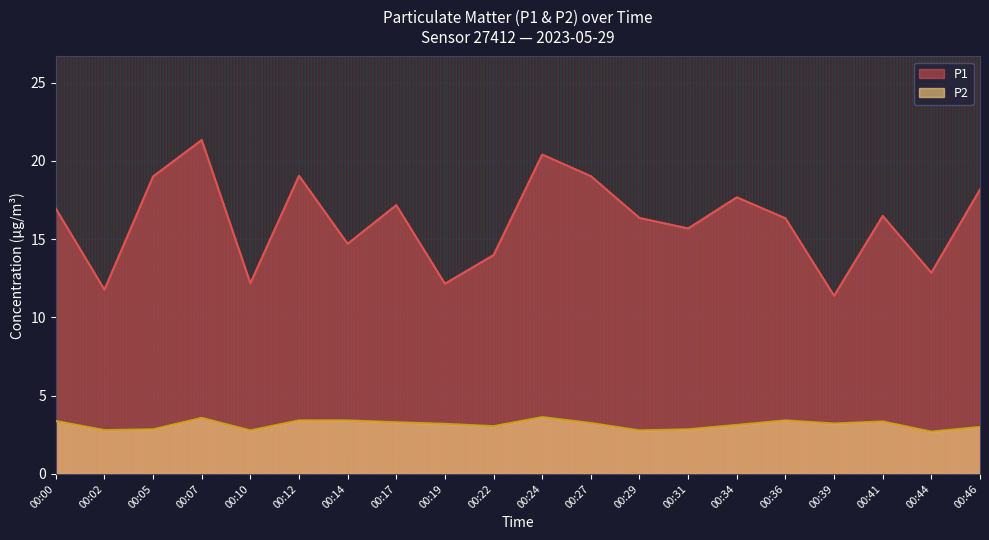

At which category is the sum across all series the highest?

00:07